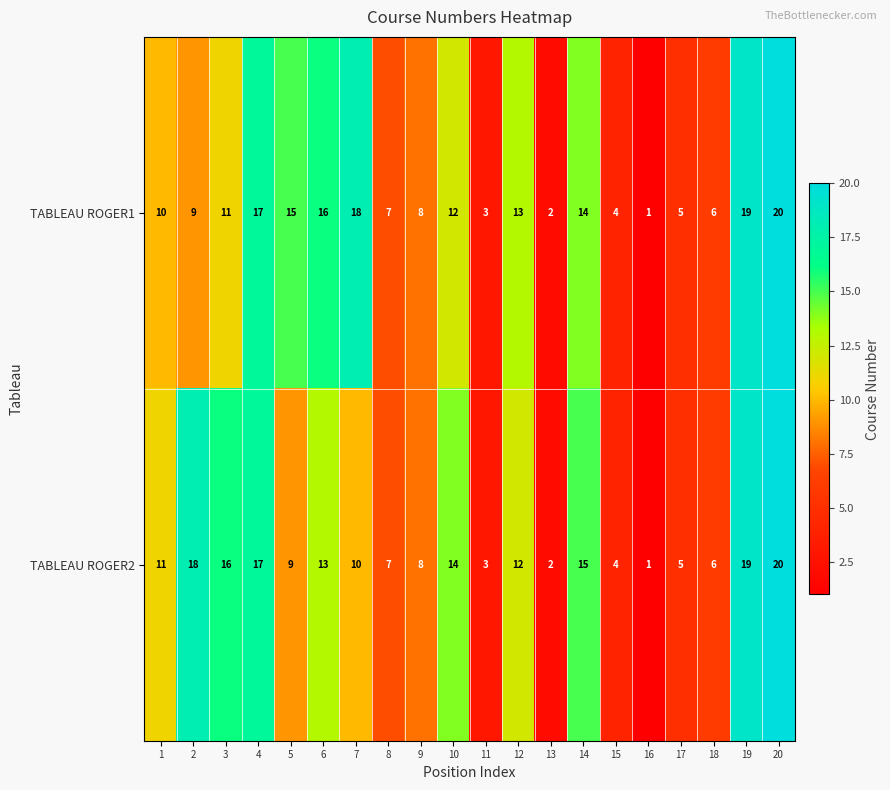

Rank the categories by TABLEAU ROGER1 value from highest to lowest.

20, 19, 7, 4, 6, 5, 14, 12, 10, 3, 1, 2, 9, 8, 18, 17, 15, 11, 13, 16